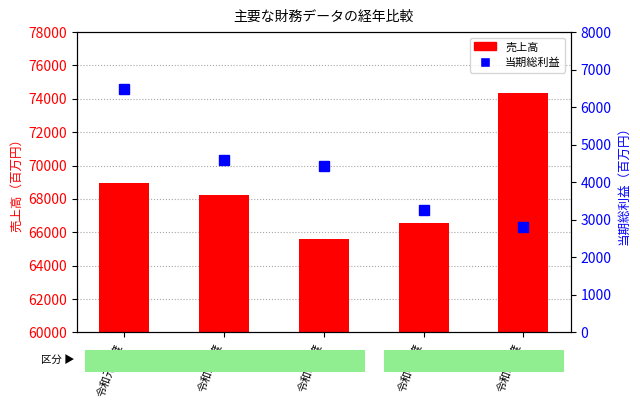

What is the total value across all series at 令和4年度?

69814